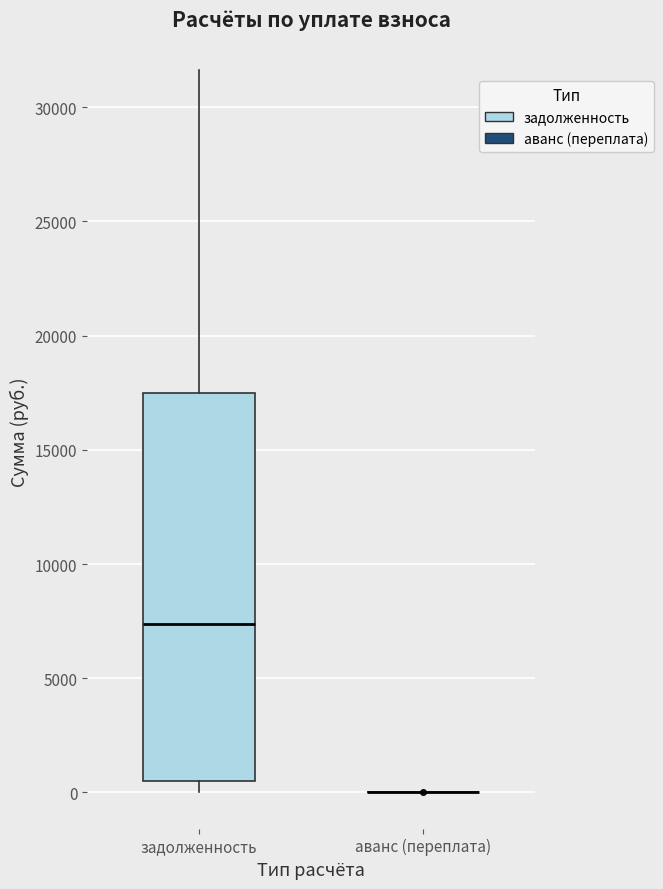

Comparing the boxes themselves (not the whiskers), which one is the tallest?

задолженность